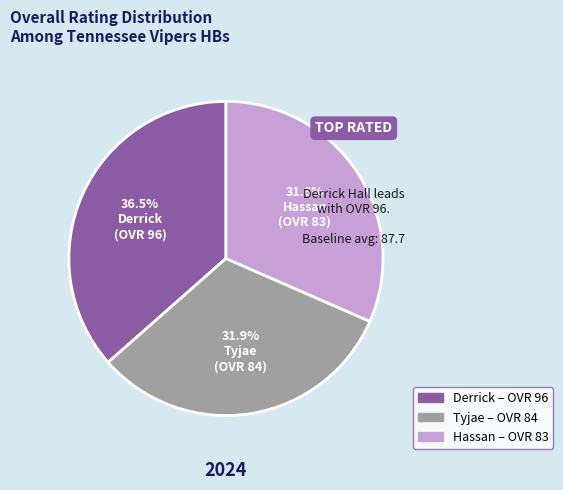

To the nearest percent, what is the average slice percentage?

33%